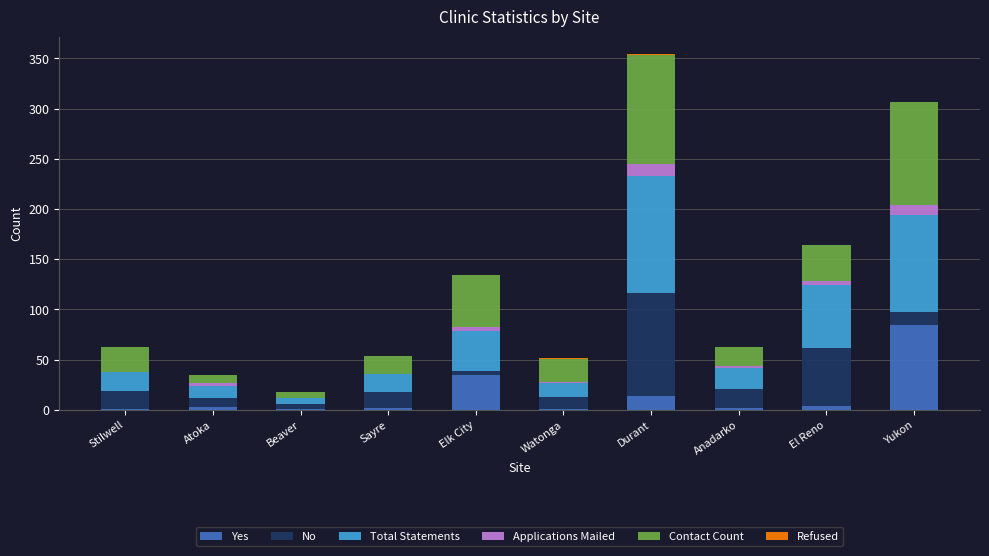

Which category has the highest value in the Yes series?

Yukon